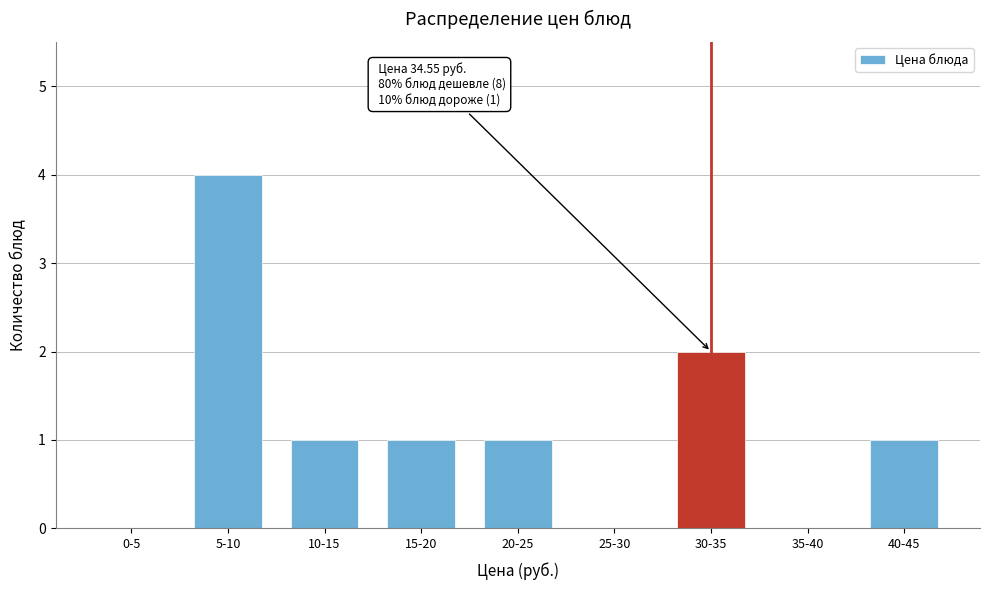

Reading right to left, extract all data points from this chart.

40-45=1	35-40=0	30-35=2	25-30=0	20-25=1	15-20=1	10-15=1	5-10=4	0-5=0